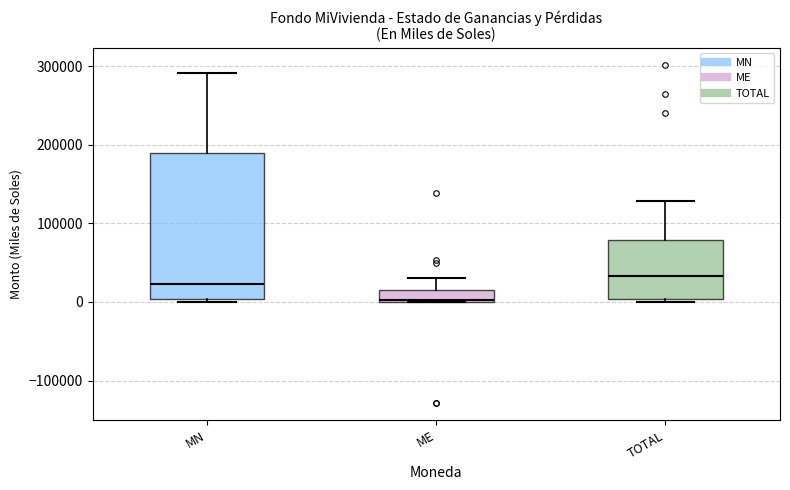

Where is the upper edge of the box for ME on the y-axis? The values are not printed on the chart, so give them approximately, as read against the axis.

20000